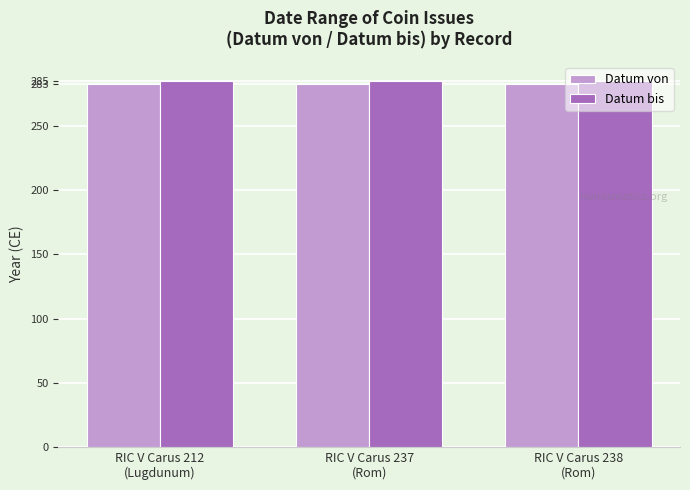

What is the sum of all Datum von values?

849